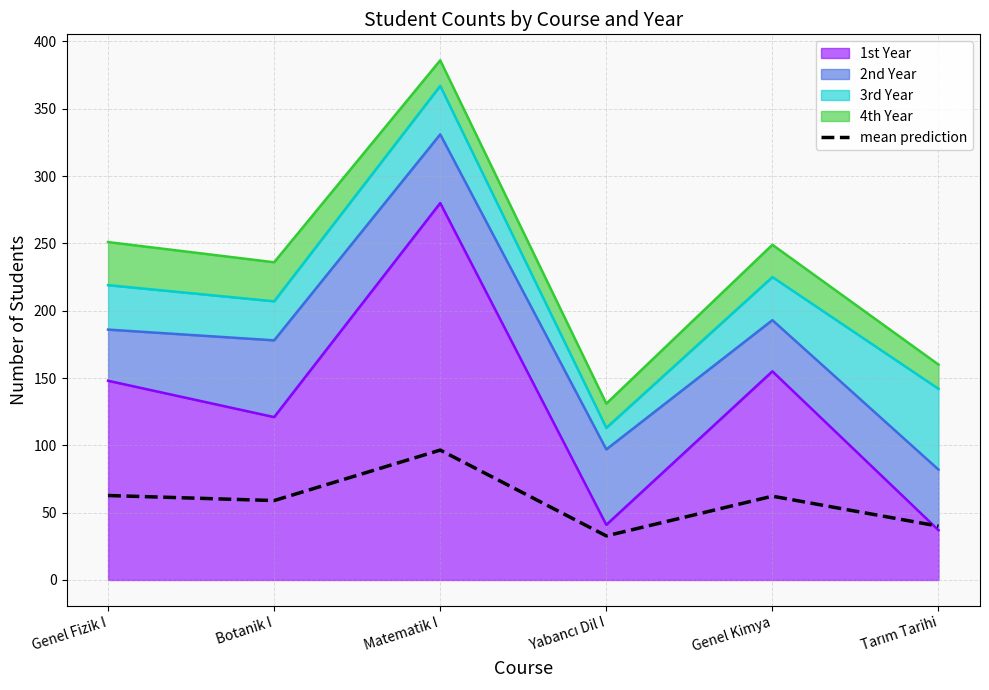

The chart shows a value of 81.1 at Botanik I. True or false?

False